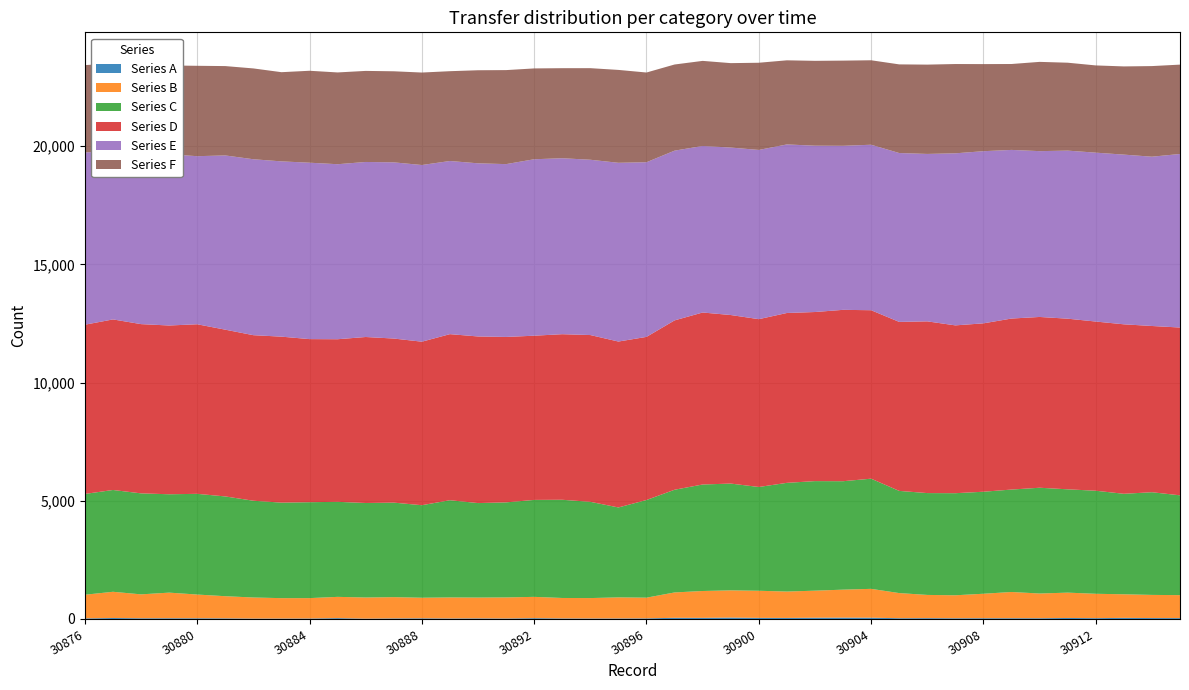

Reading right to left, what are all the values shown in this chart?

Series A: 37	39	46	35	42	31	32	32	30	35	32	54	57	53	44	46	59	47	49	26	22	21	23	34	20	25	21	28	24	14	36	20	18	17	26	30	31	30	41	24
Series B: 971	979	998	1030	1072	1046	1109	1035	972	982	1063	1220	1183	1144	1116	1147	1151	1136	1073	875	891	863	865	901	891	880	889	870	899	894	899	862	863	891	937	1003	1083	1011	1109	1001
Series C: 4222	4343	4251	4359	4370	4474	4333	4315	4318	4308	4322	4660	4587	4634	4598	4390	4517	4505	4344	4131	3804	4071	4154	4101	4021	3997	4113	3914	3998	3997	4020	4057	4040	4093	4220	4260	4161	4272	4306	4264
Series D: 7098	7032	7169	7157	7218	7224	7234	7123	7099	7264	7149	7126	7249	7153	7185	7099	7130	7275	7164	6900	7018	7055	7004	6946	6998	7048	7025	6917	6941	7022	6878	6899	7021	7003	7054	7173	7139	7159	7215	7158
Series E: 7341	7161	7178	7144	7109	7014	7133	7282	7278	7082	7143	7000	6939	7036	7130	7158	7084	7045	7180	7388	7561	7415	7443	7464	7310	7324	7324	7473	7453	7404	7403	7462	7414	7442	7370	7110	7241	7200	7137	7284
Series F: 3780	3833	3731	3690	3719	3776	3634	3684	3777	3778	3750	3573	3603	3589	3558	3688	3571	3599	3644	3795	3929	3874	3809	3842	3977	3937	3799	3912	3852	3852	3882	3889	3773	3842	3780	3823	3758	3722	3694	3697